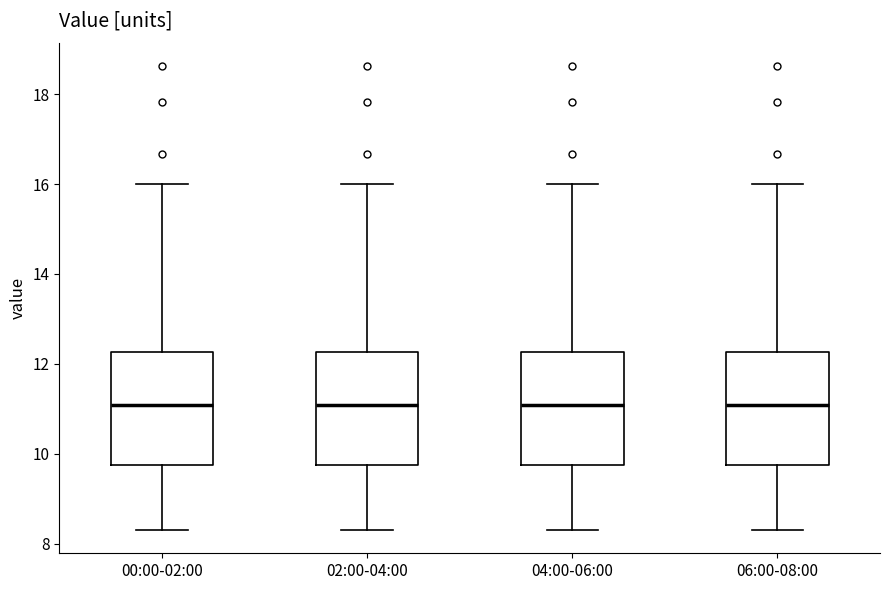

Reading left to right, transcribe this box plot: for each box, give where its median line is, the range the box spans, and where its two whiskers end, as read against the y-axis. The values are not printed on the chart, so give them approximately, as read against the axis.

00:00-02:00: median 11.0, box 9.8 to 12.2, whiskers 8.4 to 16.0
02:00-04:00: median 11.0, box 9.8 to 12.2, whiskers 8.4 to 16.0
04:00-06:00: median 11.0, box 9.8 to 12.2, whiskers 8.4 to 16.0
06:00-08:00: median 11.0, box 9.8 to 12.2, whiskers 8.4 to 16.0